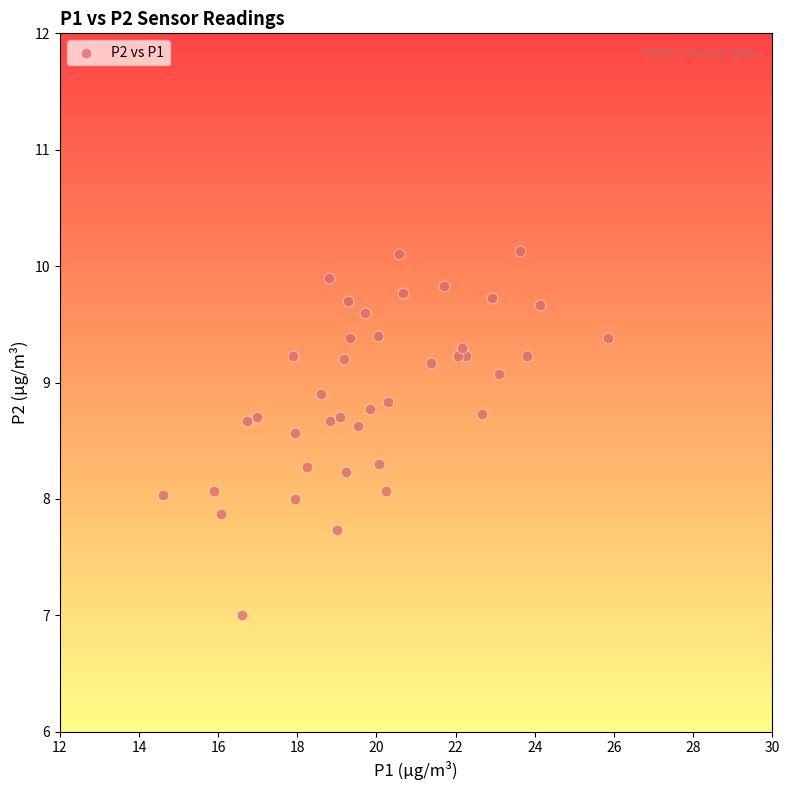

What is the range of Y values (max minus min)?

3.1